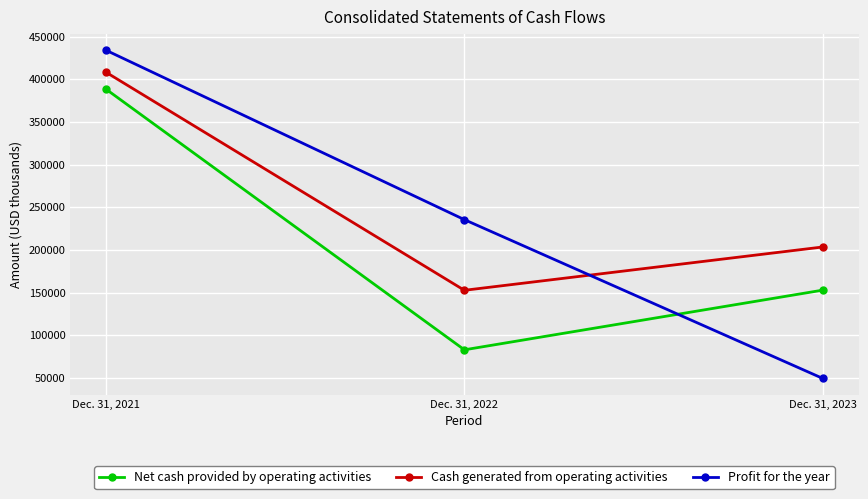

How many Net cash provided by operating activities values are between 82908 and 388276?

3